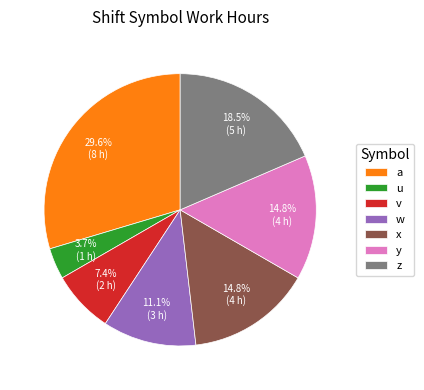

Which has a higher value, w or v?

w